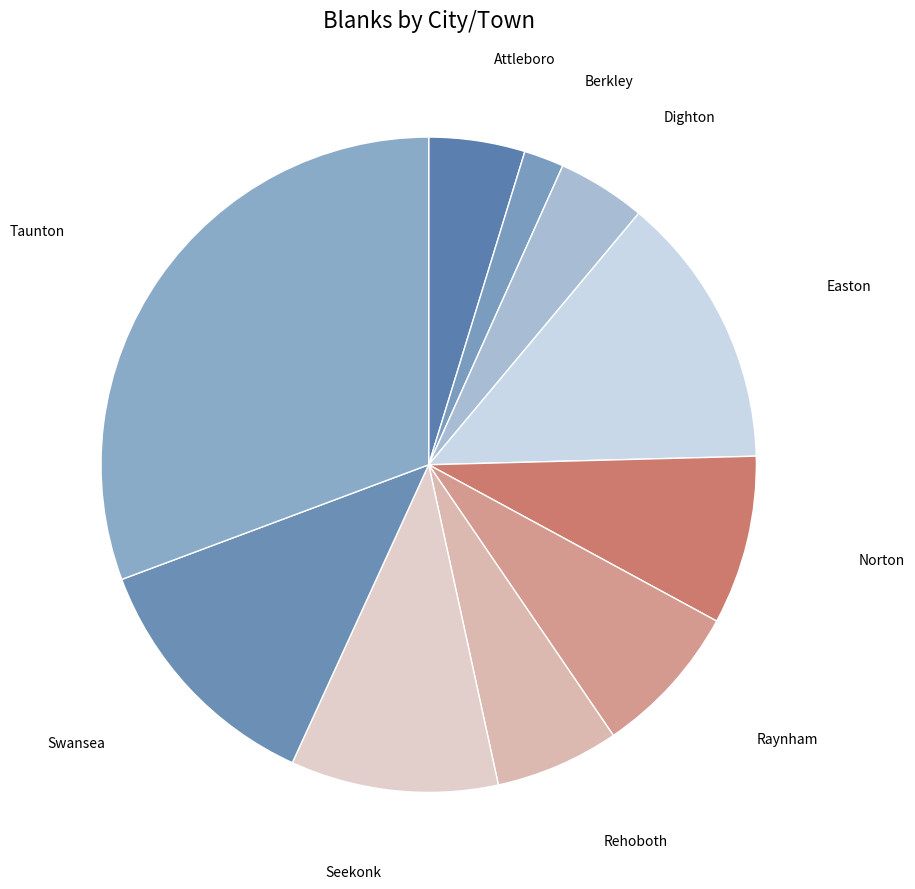

To the nearest percent, what is the difference between the largest and smallest slice percentages?

29%